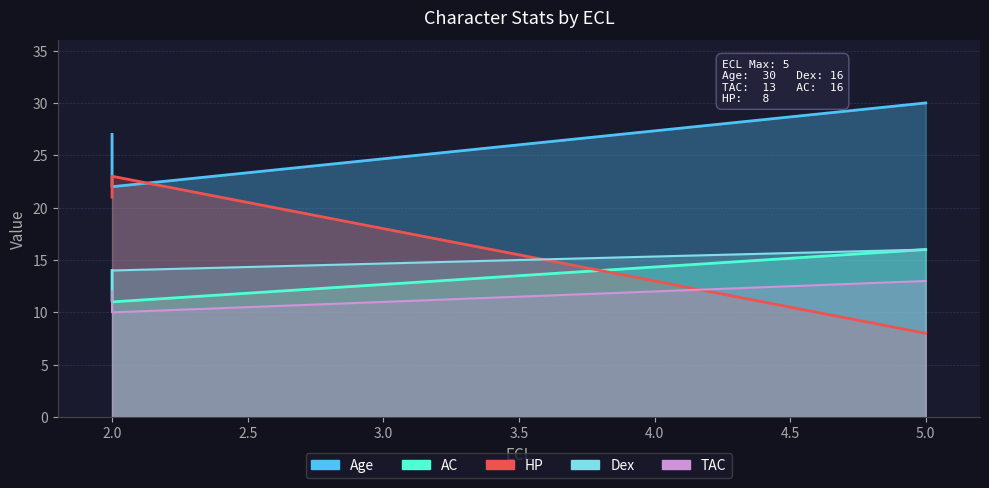

How many TAC values are between 10 and 13?

3